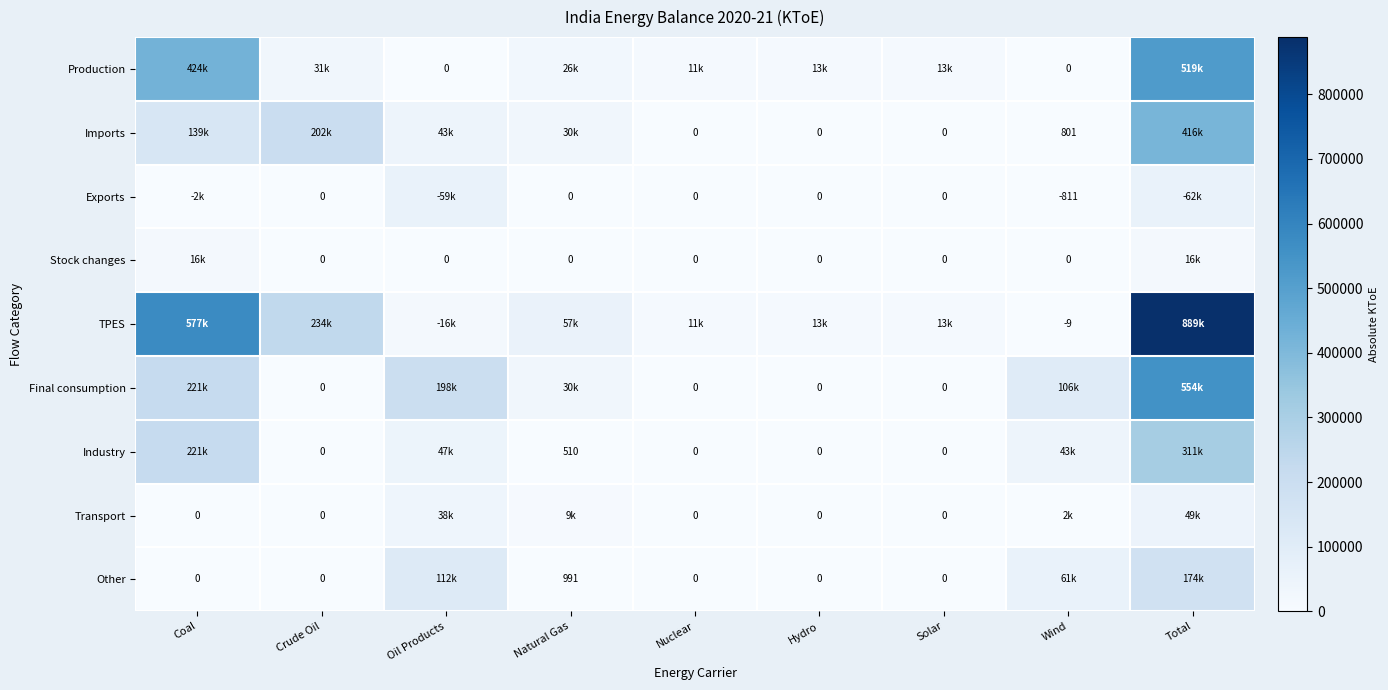

What is the sum of all Industry values?

622886.4